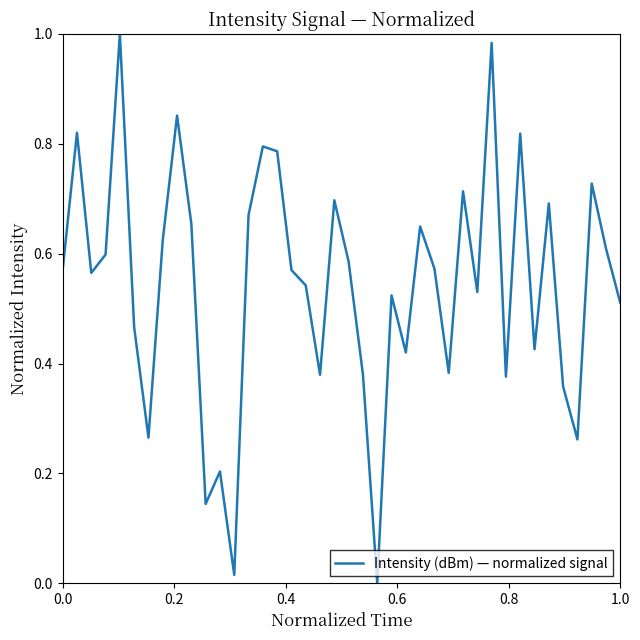

How many lines are shown in the chart?

1